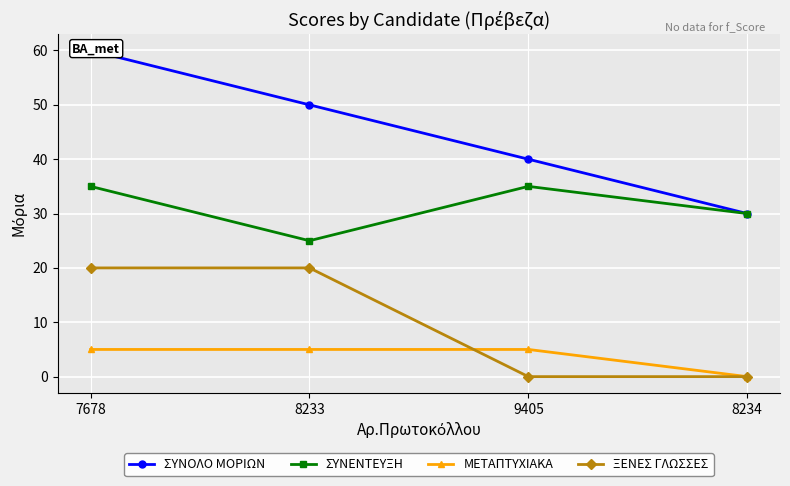

The ΜΕΤΑΠΤΥΧΙΑΚΑ series shows 0 at 8234. True or false?

True